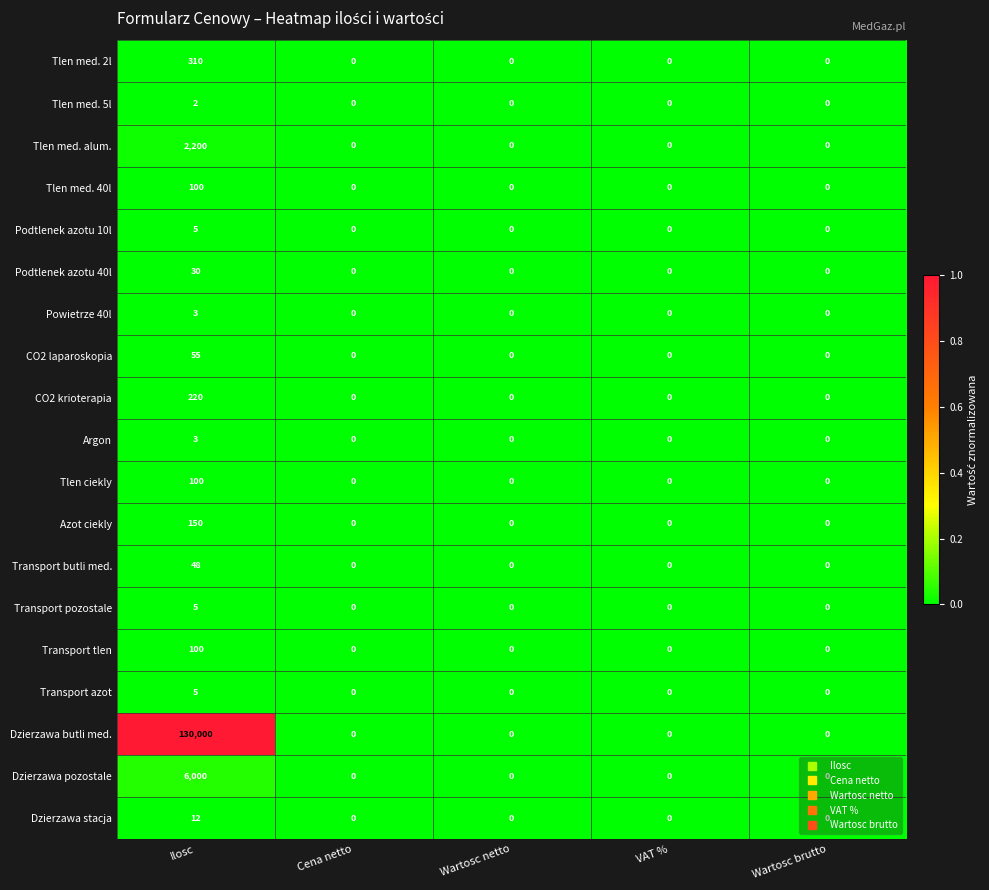

The Dzierzawa stacja series shows 12 at Ilosc. True or false?

True